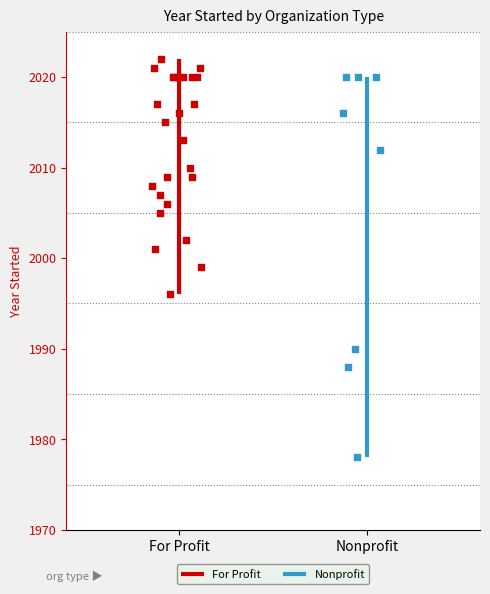

Is the value of For Profit at Nonprofit greater than the value of Nonprofit at For Profit?

Yes